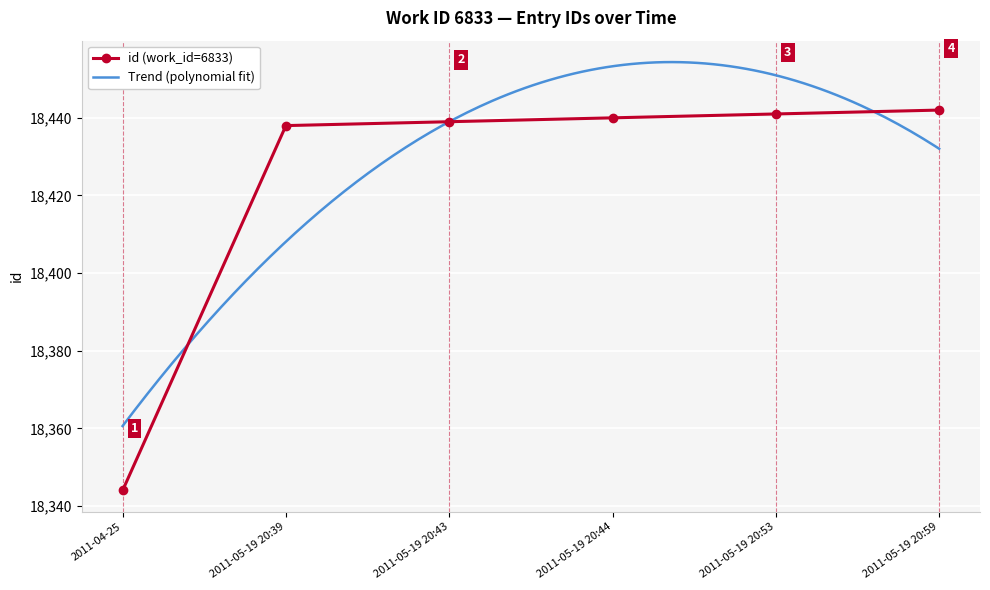

What is the difference between the second highest and second lowest values?

3